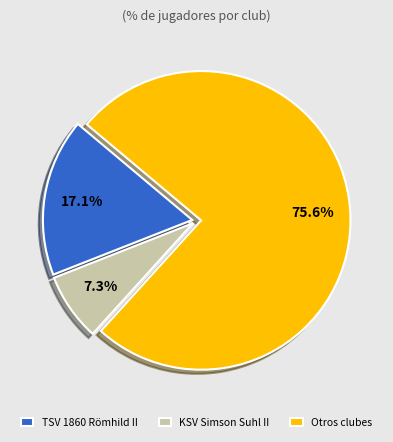

How many slices are in this pie chart?

3